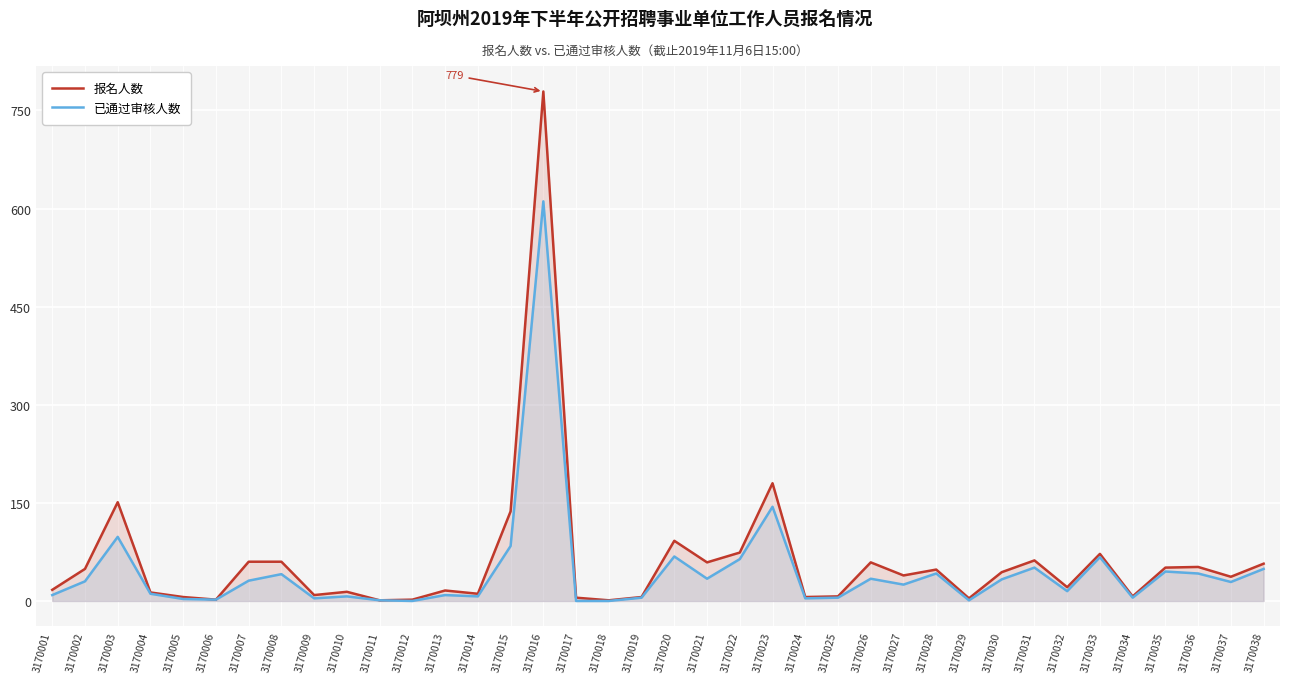

What is the difference between the maximum and minimum values in the 报名人数 series?

778